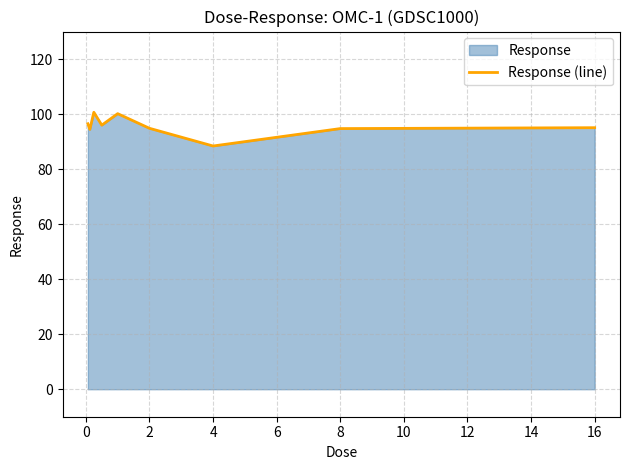

Read the value at 8.

94.7